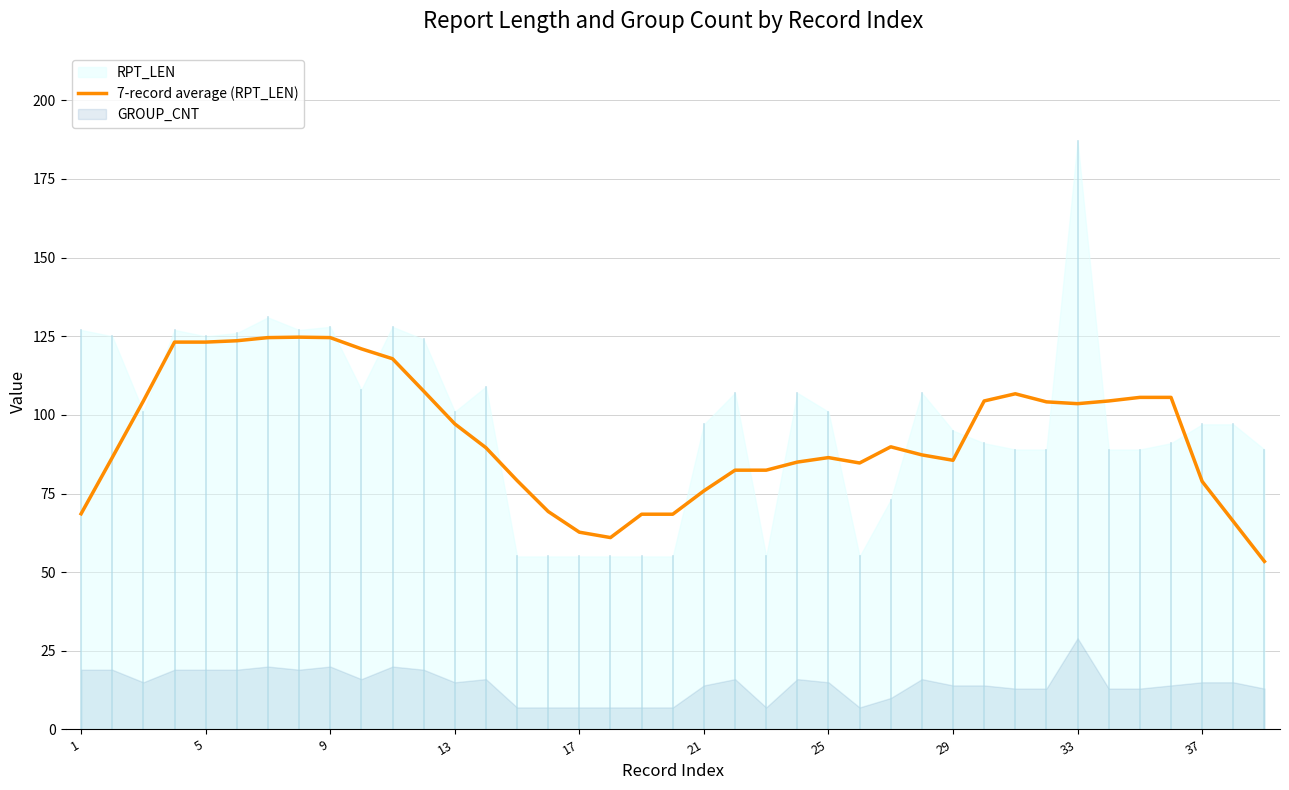

What is the highest value of the 7-record average (RPT_LEN) series?

124.7